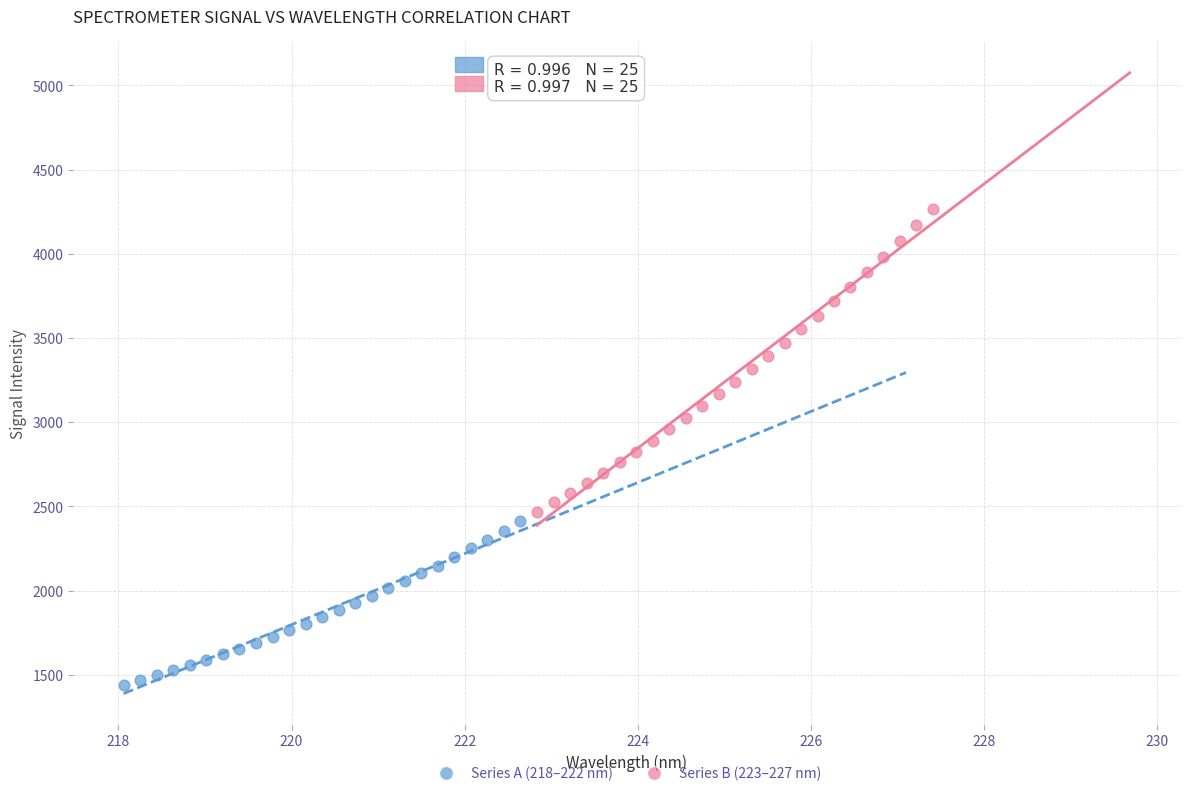

Which series has the widest spread of Y values?

Series B (223–227 nm)